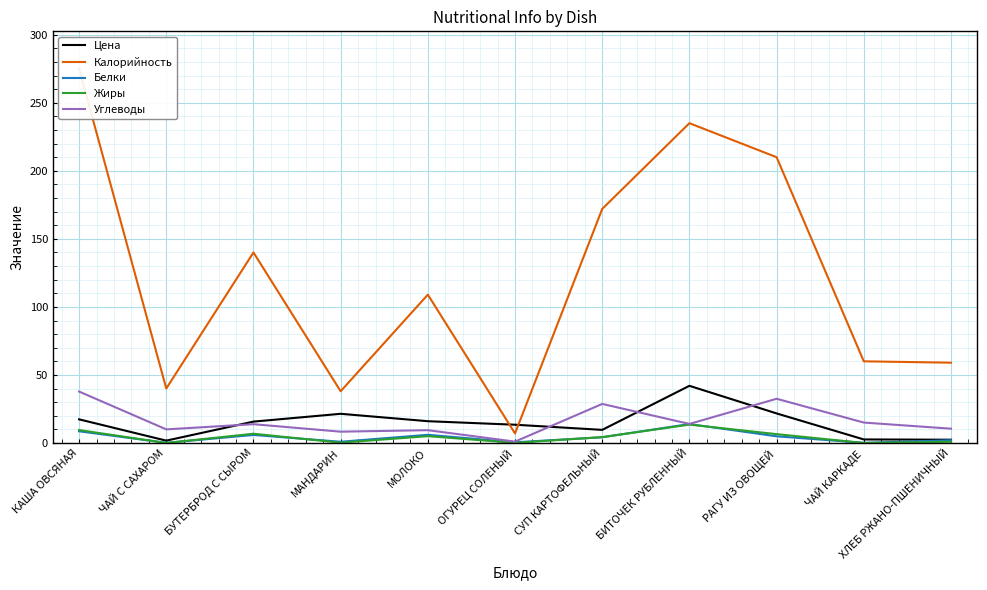

What is the difference between the maximum and minimum values in the Белки series?

13.8